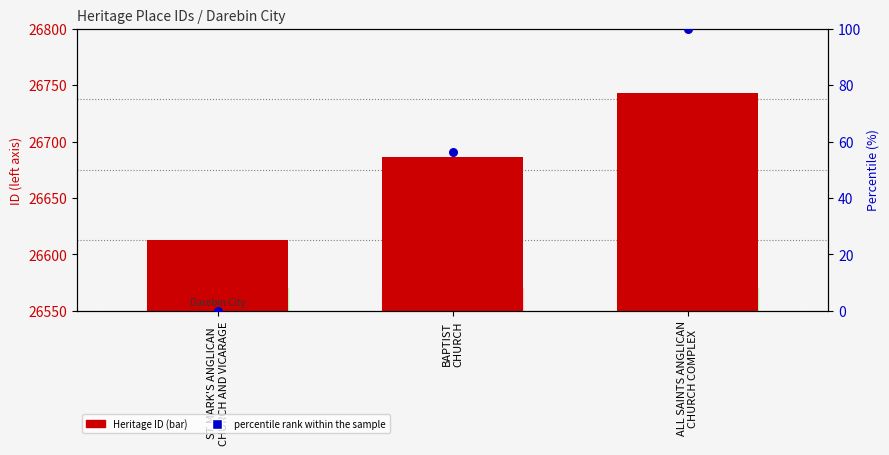

Which series has the largest Y range (max minus min)?

Heritage ID